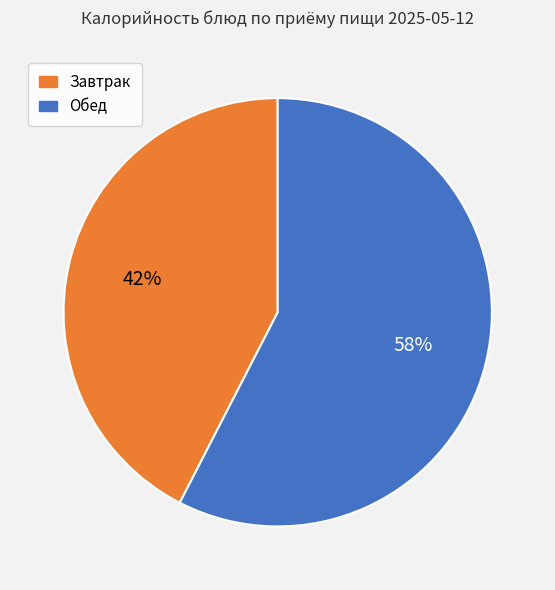

To the nearest percent, what is the average slice percentage?

50%